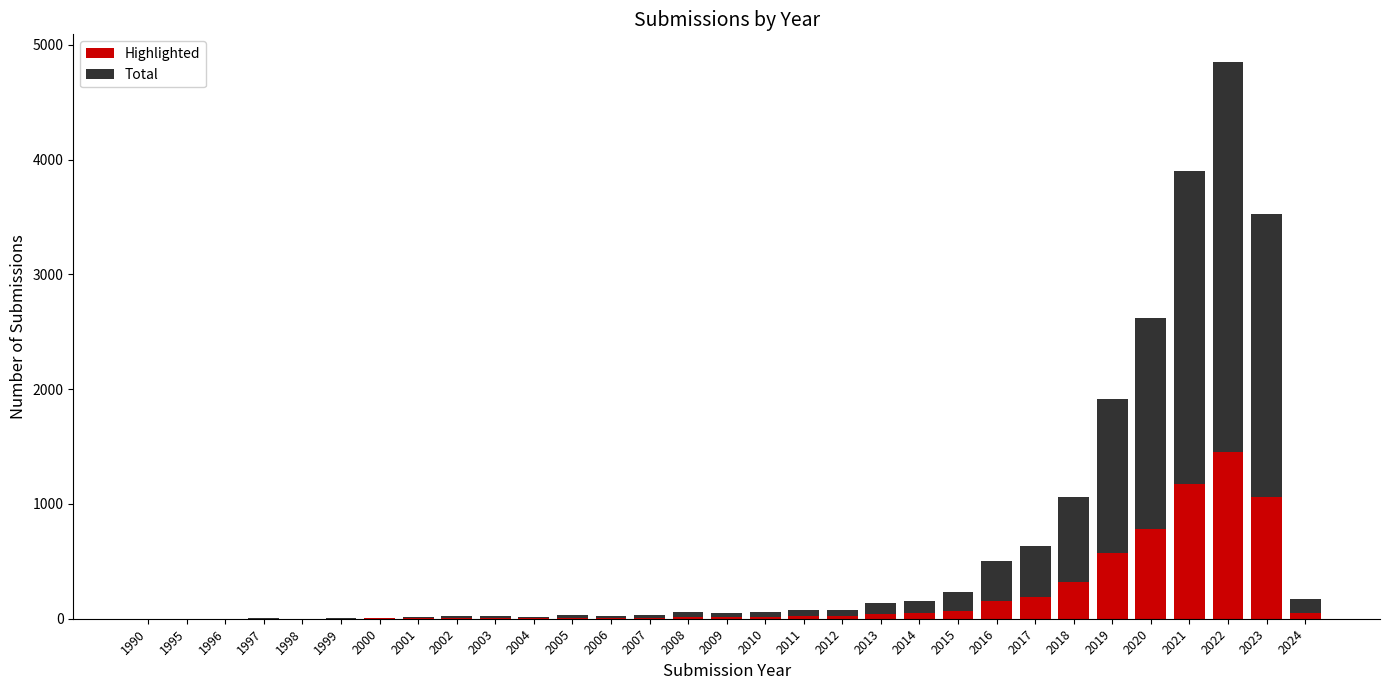

Are the bars grouped side by side (vs. stacked)?

No